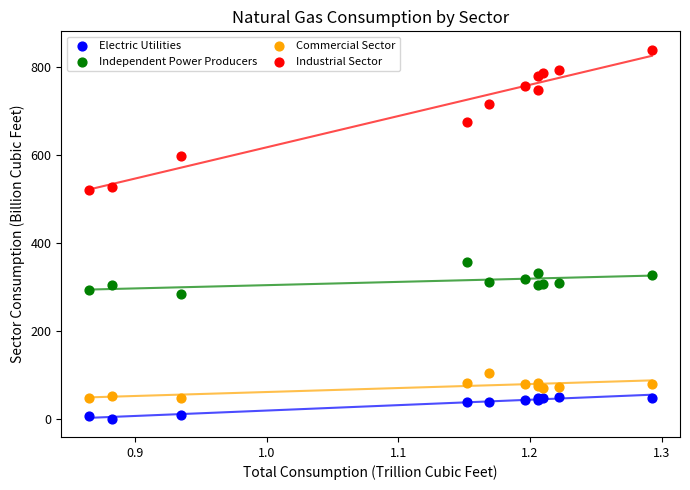

Which series contains the lowest Y value?

Electric Utilities